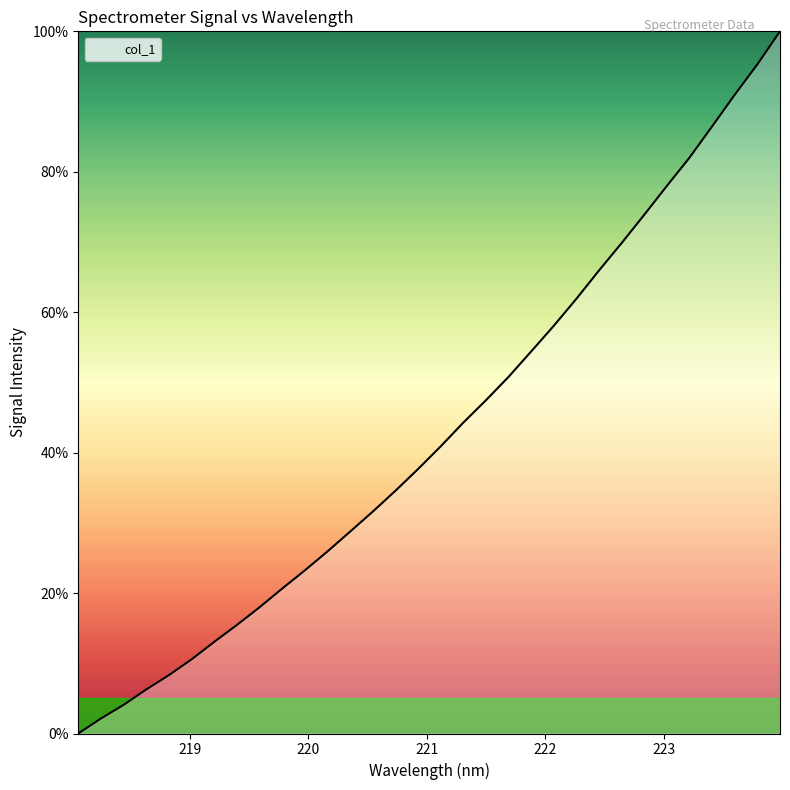

What is the difference between the maximum and minimum values?

100.0